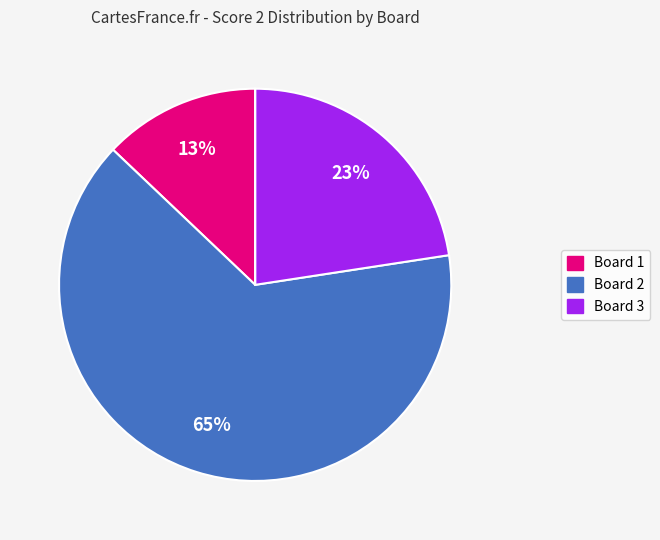

To the nearest percent, what is the average slice percentage?

25%